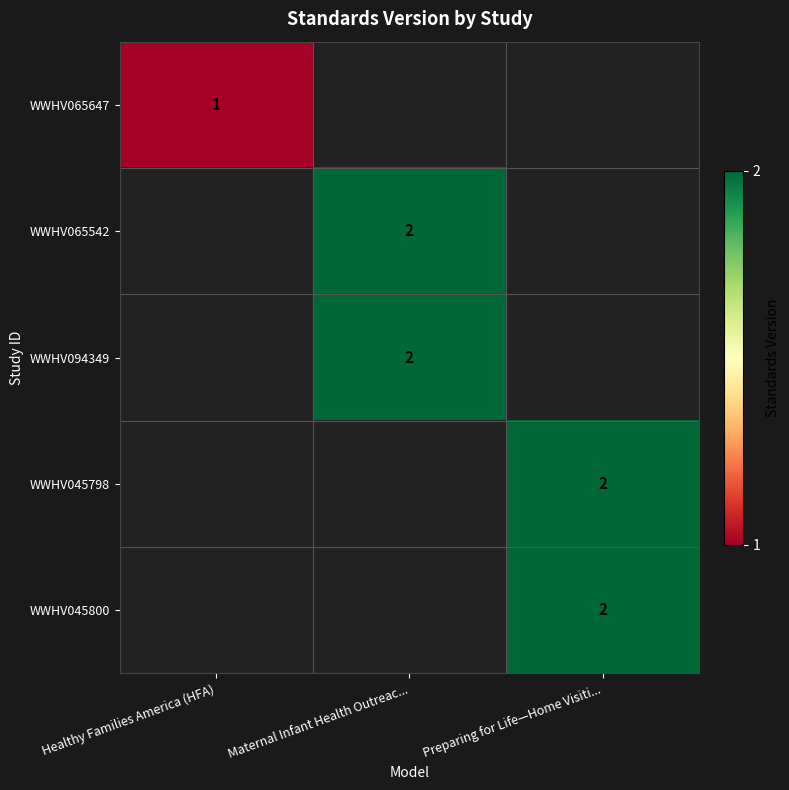

Count the number of categories in the chart.

3